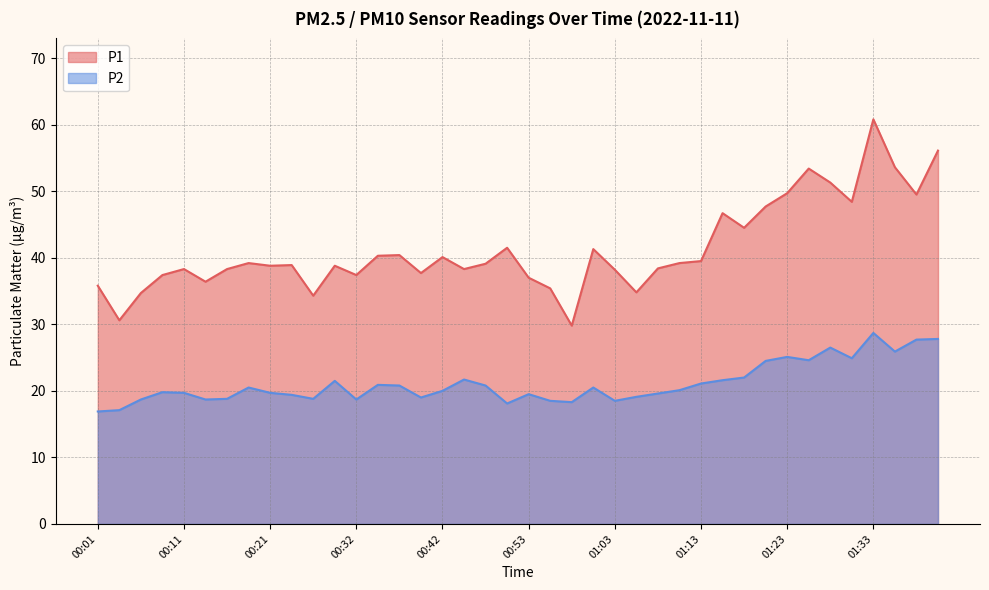

Reading left to right, transcribe all the data shown in this chart.

P1: 00:01=35.8	00:04=30.6	00:06=34.7	00:08=37.4	00:11=38.3	00:13=36.4	00:16=38.3	00:18=39.2	00:21=38.8	00:24=38.9	00:27=34.3	00:29=38.8	00:32=37.4	00:34=40.3	00:37=40.4	00:40=37.7	00:42=40.1	00:45=38.3	00:47=39.1	00:50=41.5	00:53=37.0	00:55=35.4	00:58=29.8	01:00=41.3	01:03=38.2	01:05=34.8	01:08=38.4	01:10=39.2	01:13=39.5	01:15=46.7	01:18=44.5	01:20=47.7	01:23=49.7	01:25=53.4	01:28=51.3	01:30=48.4	01:33=60.8	01:35=53.6	01:38=49.5	01:40=56.1
P2: 00:01=16.9	00:04=17.1	00:06=18.7	00:08=19.8	00:11=19.7	00:13=18.7	00:16=18.8	00:18=20.5	00:21=19.7	00:24=19.4	00:27=18.8	00:29=21.5	00:32=18.7	00:34=20.9	00:37=20.8	00:40=19.0	00:42=20.0	00:45=21.7	00:47=20.8	00:50=18.1	00:53=19.5	00:55=18.5	00:58=18.3	01:00=20.5	01:03=18.5	01:05=19.1	01:08=19.6	01:10=20.1	01:13=21.1	01:15=21.6	01:18=22.0	01:20=24.5	01:23=25.1	01:25=24.6	01:28=26.5	01:30=24.9	01:33=28.7	01:35=25.9	01:38=27.7	01:40=27.8